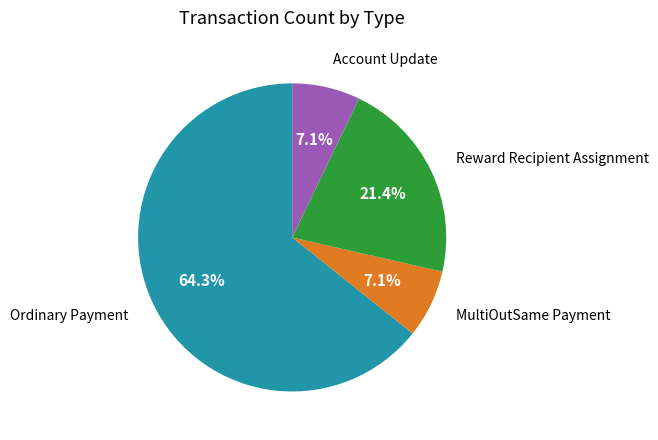

Which slice is the largest?

Ordinary Payment